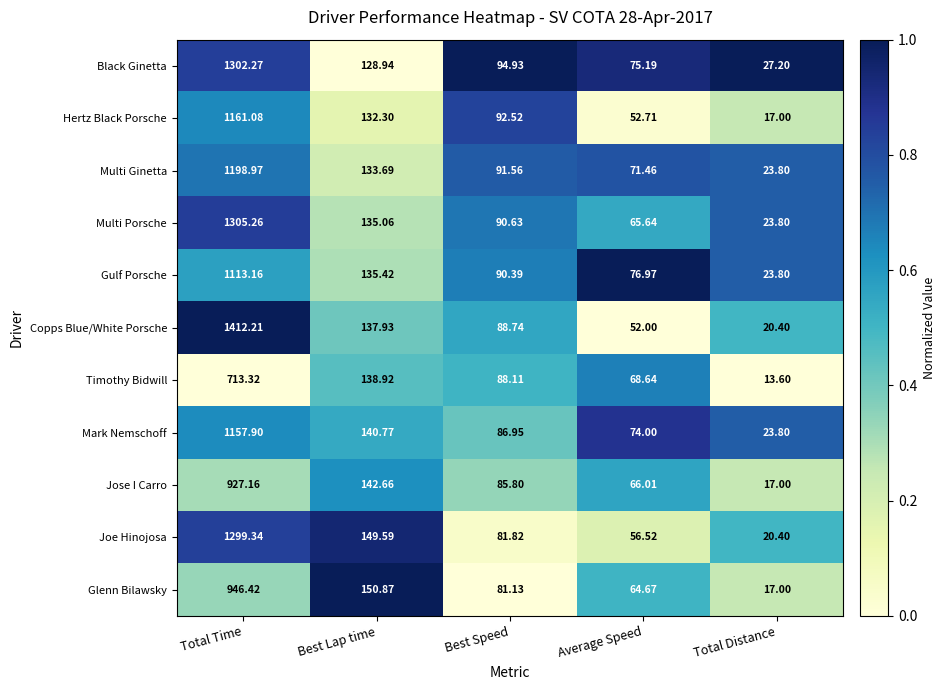

Which series has the widest spread of values?

Copps Blue/White Porsche